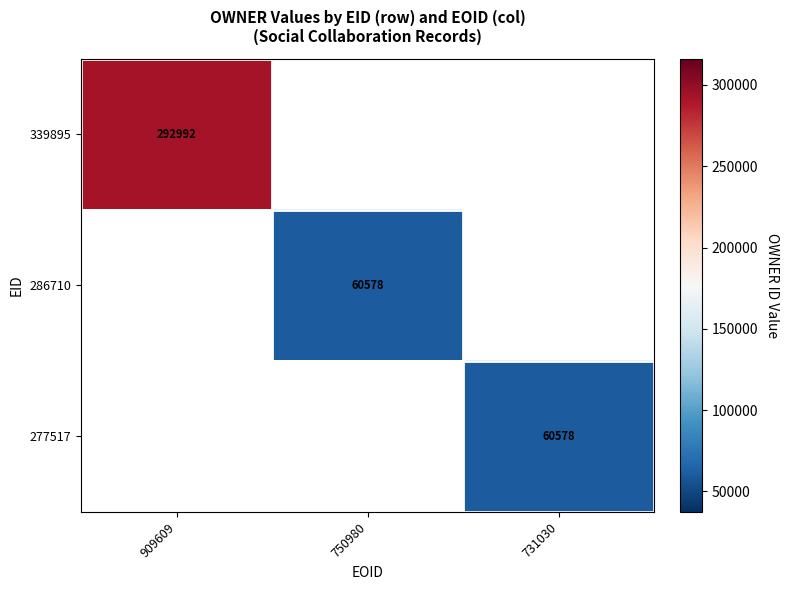

At which category does the chart reach its peak across all series?

909609